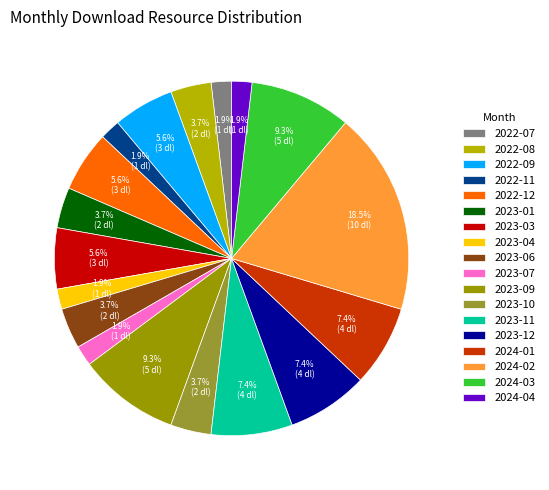

What percentage is NOT represented by 2024-02?

81.5%